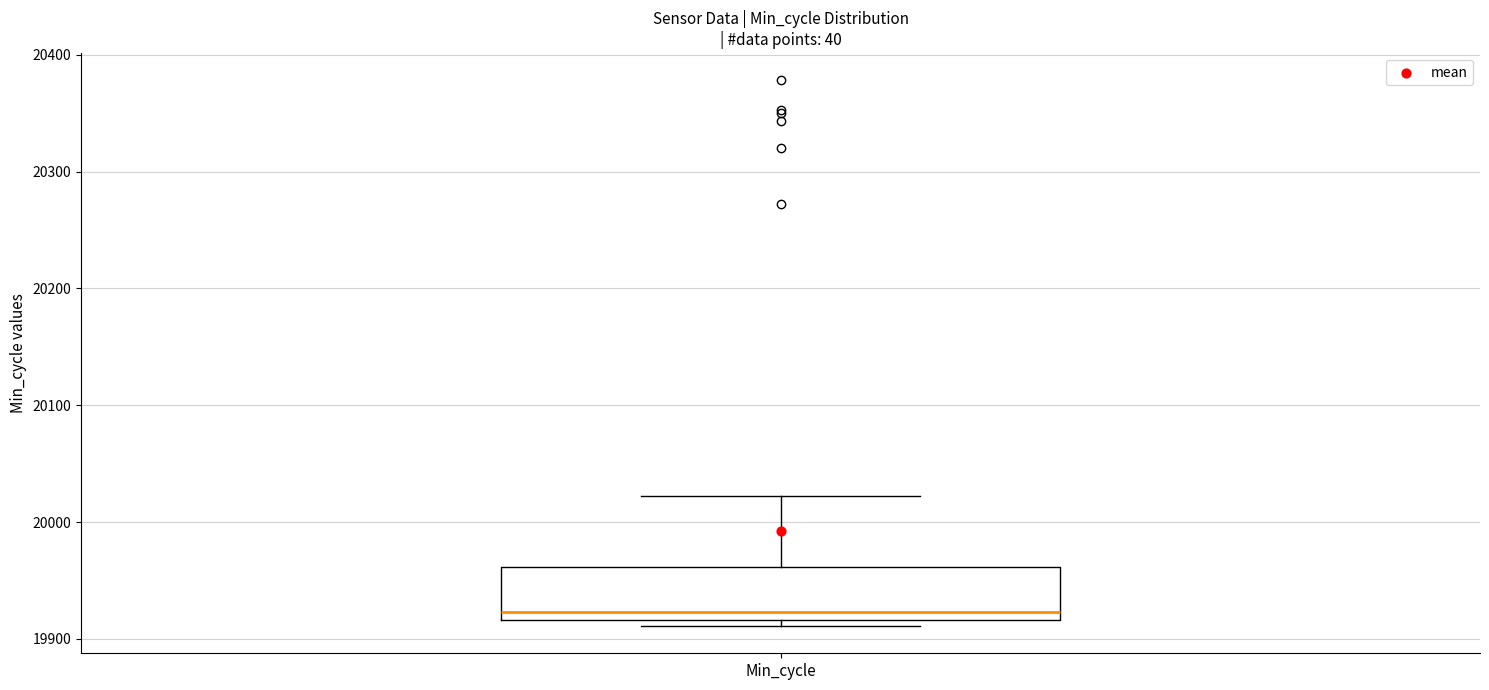

Where does the upper whisker of the box for Min_cycle end on the y-axis? The values are not printed on the chart, so give them approximately, as read against the axis.

20020